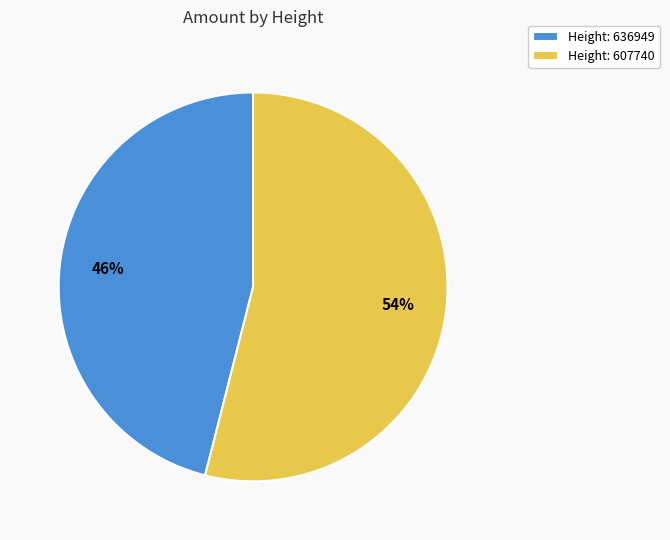

Which slice is the largest?

Height: 607740